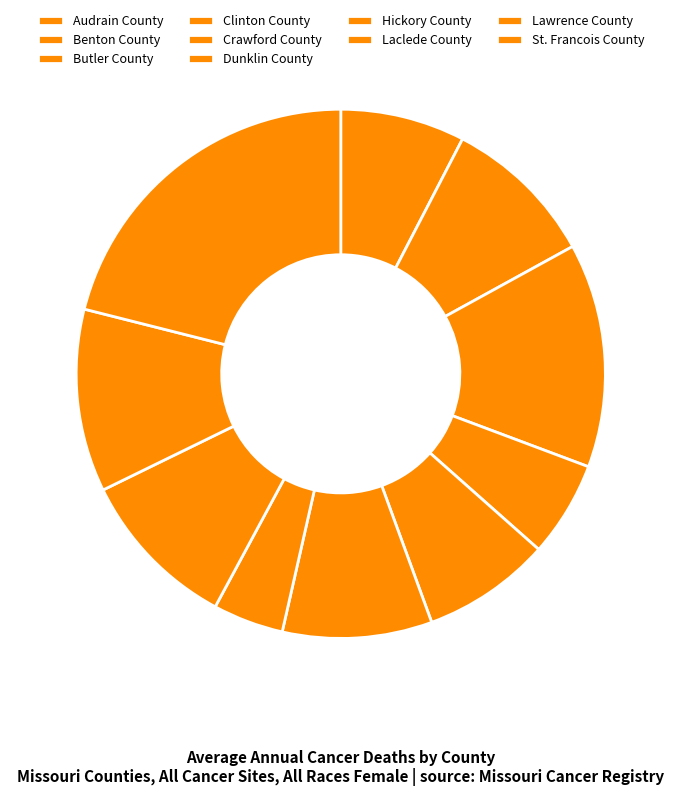

How many slices are in this pie chart?

10